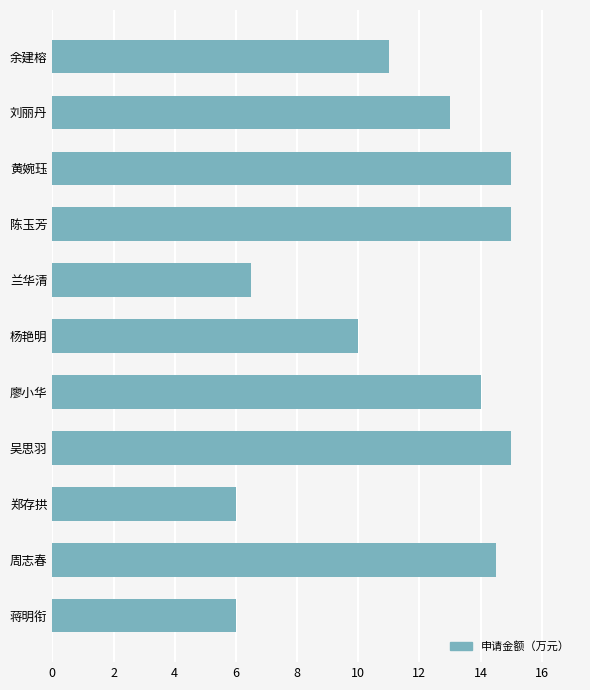

What is the difference between the maximum and second lowest values?

9.0